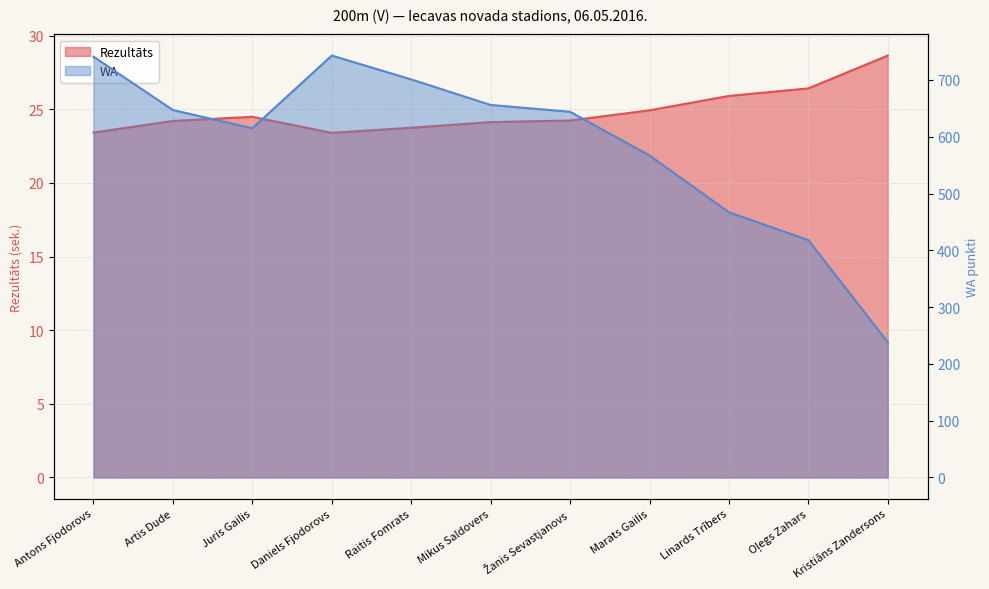

True or false: Rezultāts has more than 1 points higher than both neighbors.

False